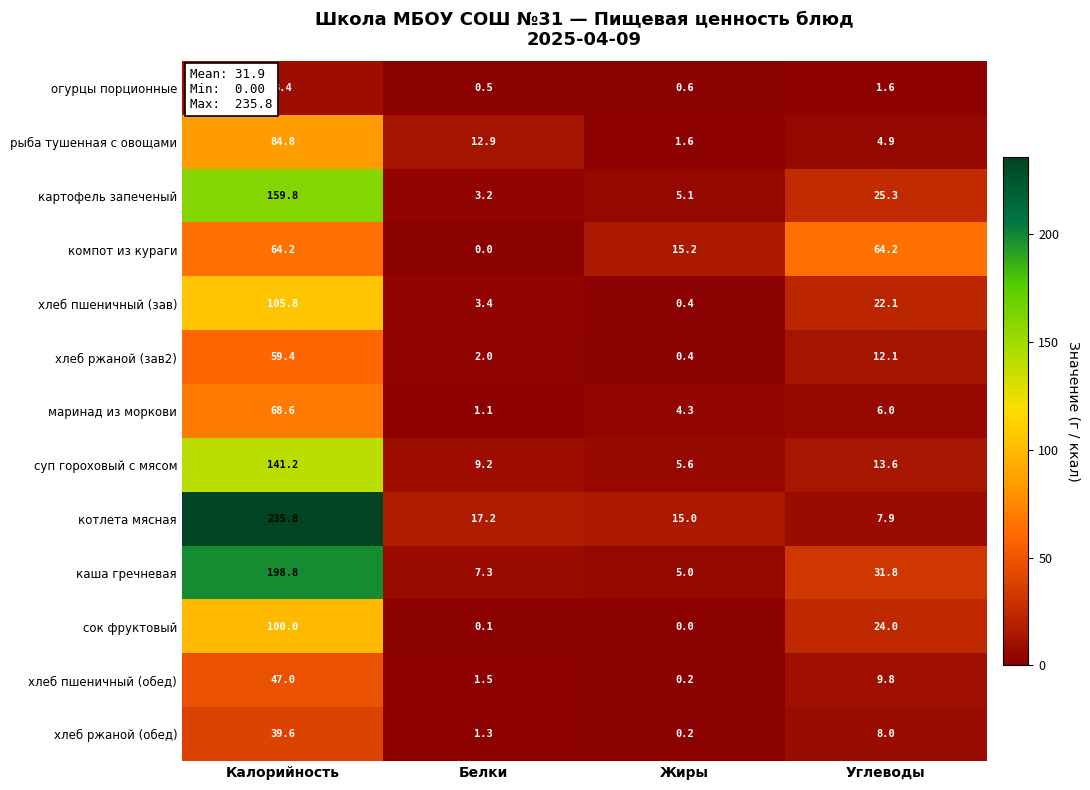

What is the difference between the maximum and minimum values in the хлеб ржаной (зав2) series?

59.0